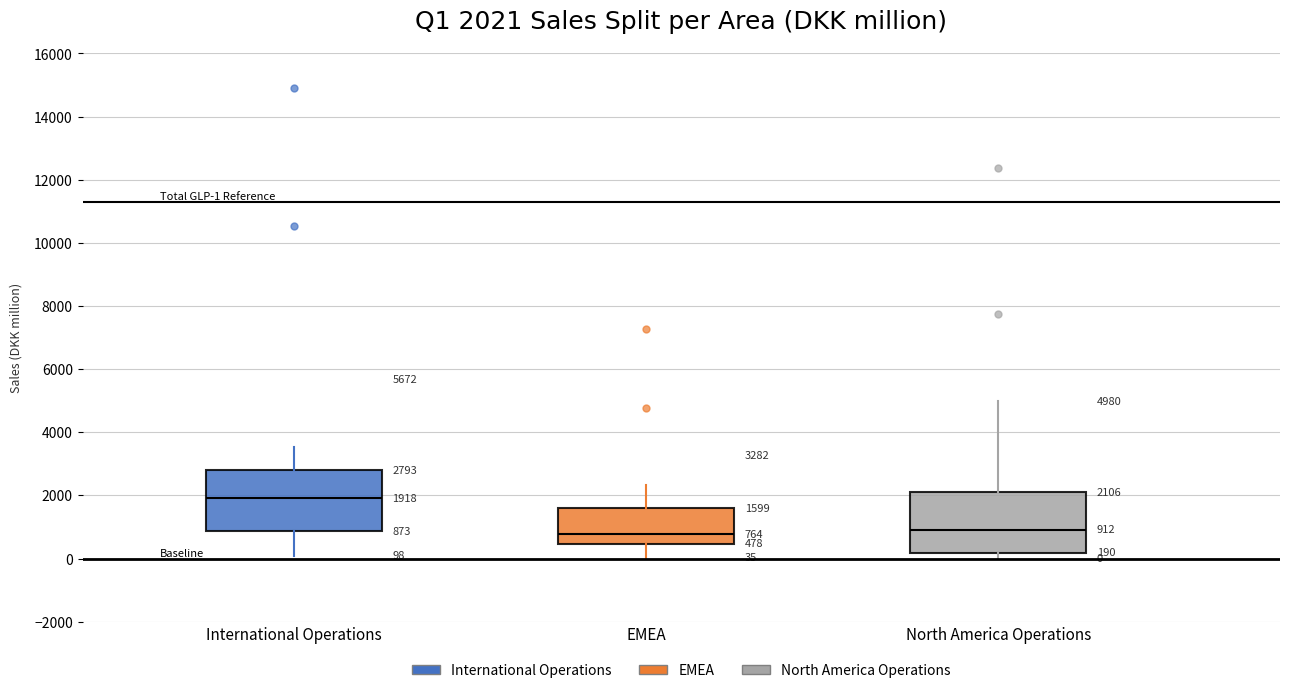

Which box has the highest median line?

International Operations